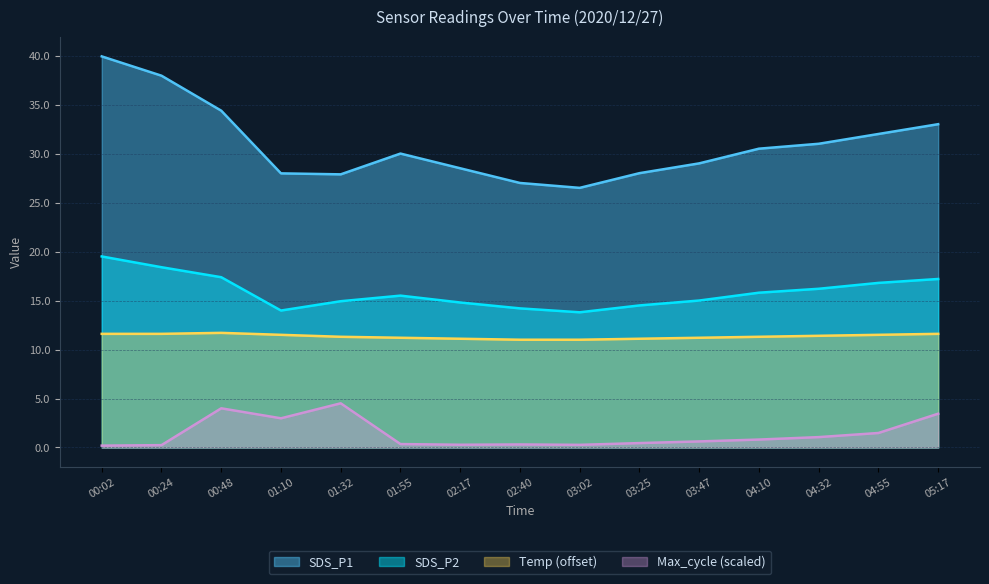

Rank the categories by Max_cycle value from lowest to highest.

00:02, 00:24, 03:02, 02:17, 02:40, 01:55, 03:25, 03:47, 04:10, 04:32, 04:55, 01:10, 05:17, 00:48, 01:32